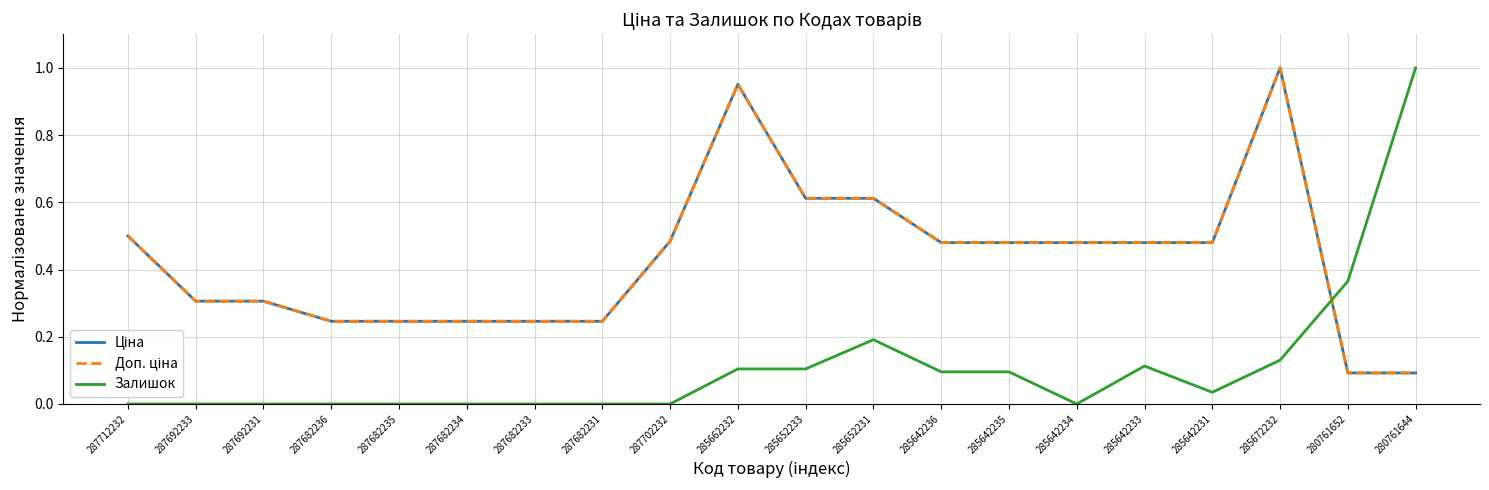

At 287692233, list the series in order from smallest to largest.

Залишок, Ціна, Доп. ціна